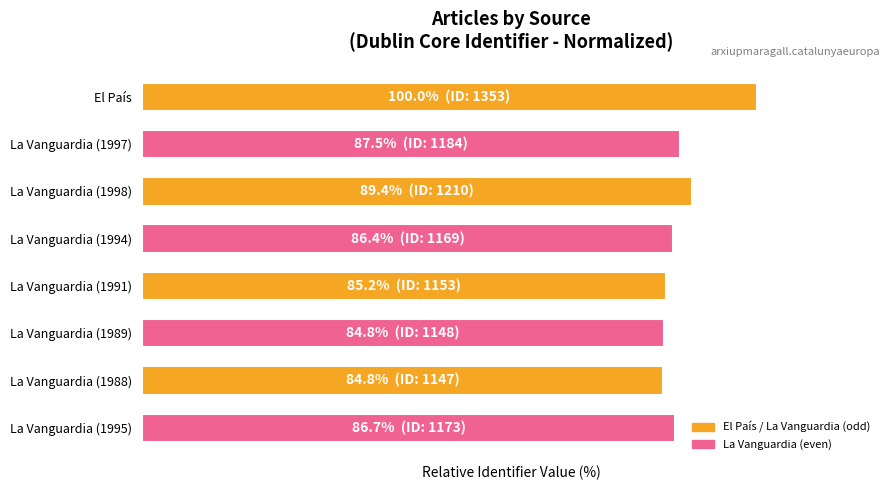

Rank the categories by value from lowest to highest.

La Vanguardia (1988), La Vanguardia (1989), La Vanguardia (1991), La Vanguardia (1994), La Vanguardia (1995), La Vanguardia (1997), La Vanguardia (1998), El País